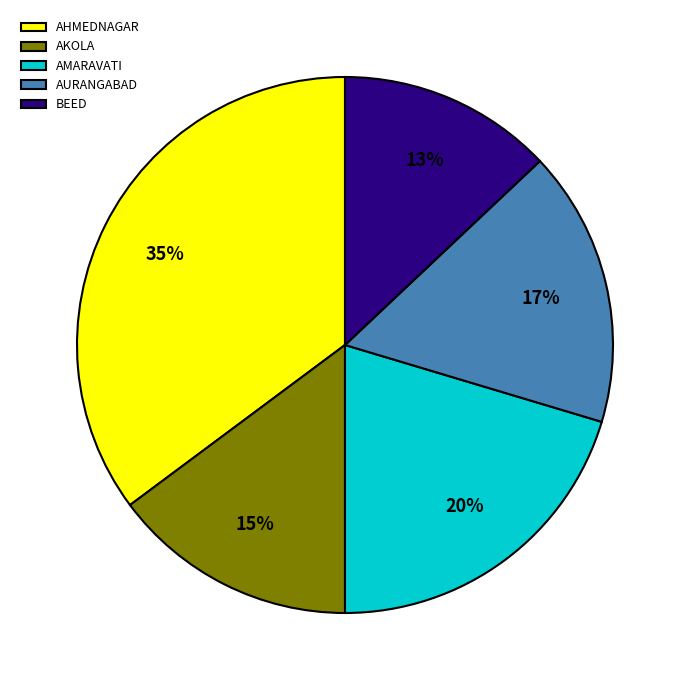

How many segments does this pie chart have?

5